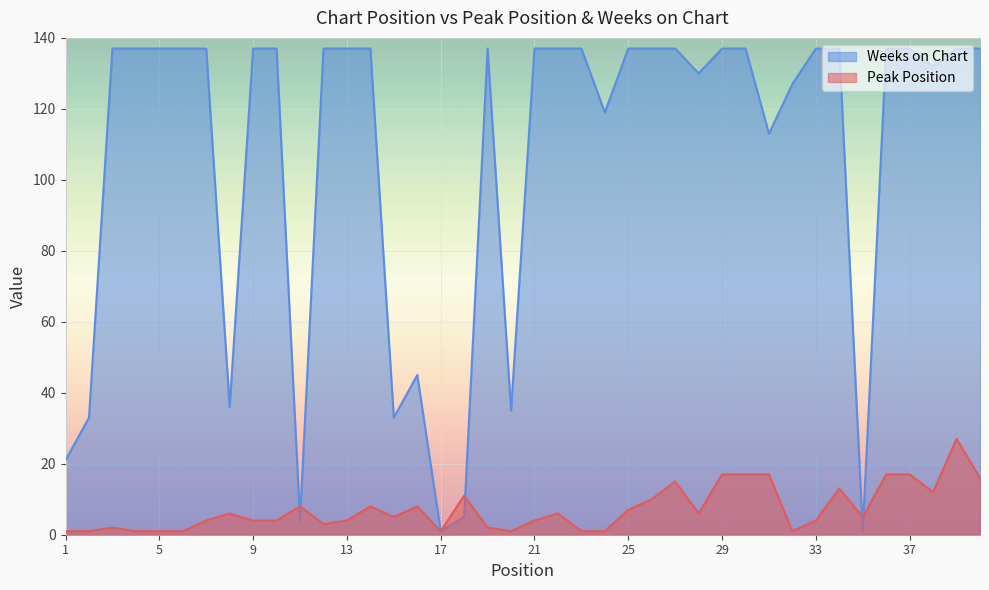

How many series are shown in this chart?

2